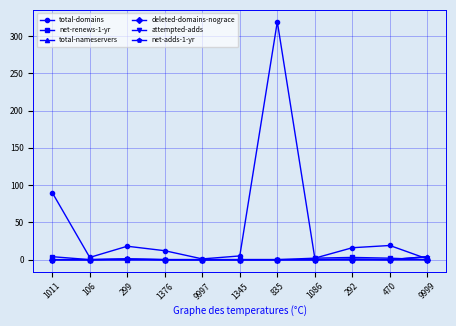

Is this an area chart (filled region under the line)?

No